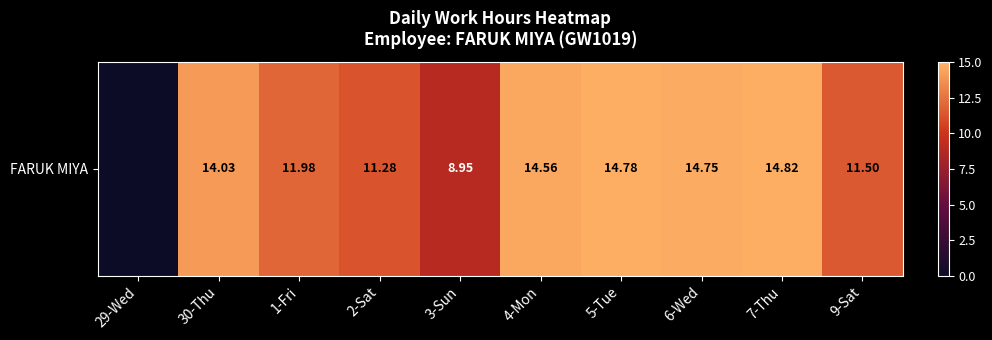

At which category does the chart reach its minimum across all series?

29-Wed